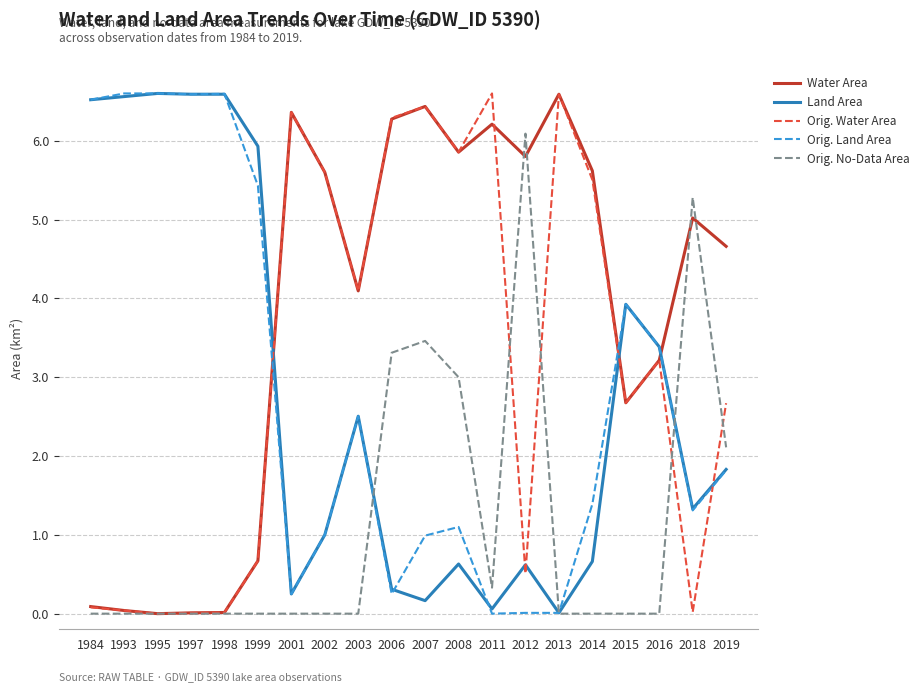

Where do Water Area and Land Area first cross each other?

1999 and 2001